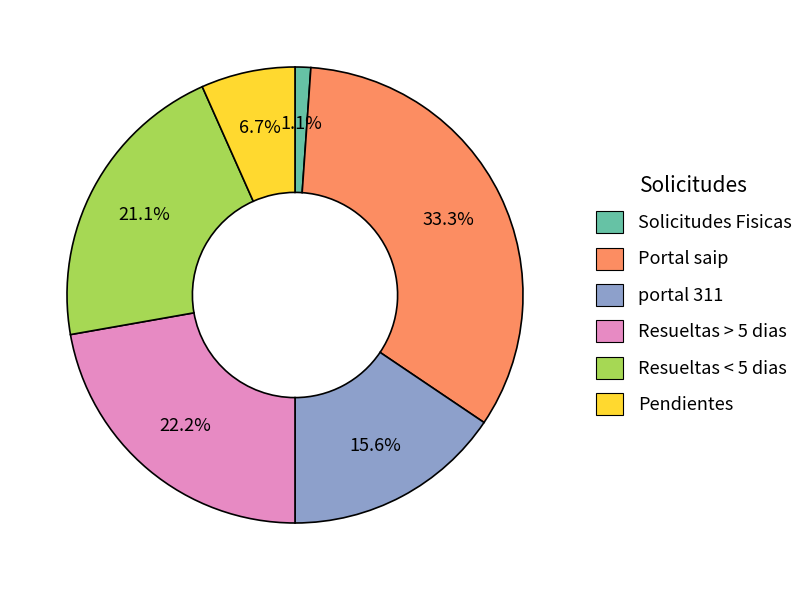

To the nearest percent, what is the combined percentage of Pendientes and portal 311?

22%